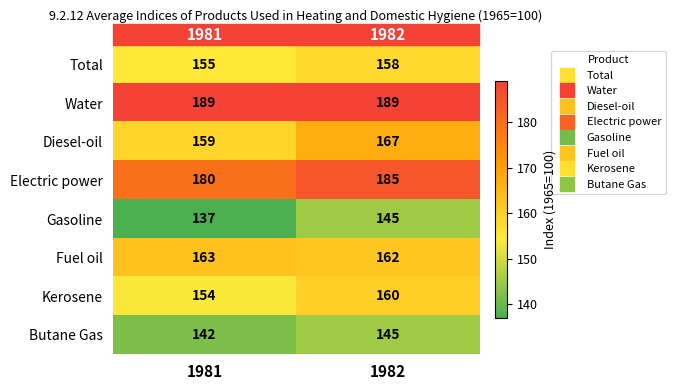

What is the difference between the Electric power values at 1982 and 1981?

5